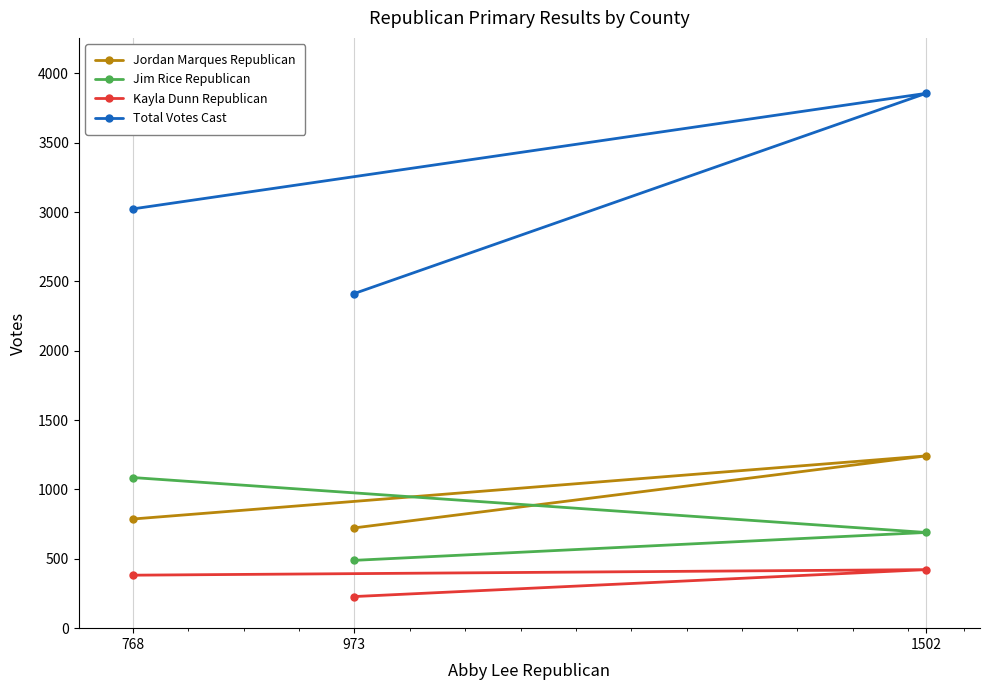

What are all the series names shown in the legend?

Jordan Marques Republican, Jim Rice Republican, Kayla Dunn Republican, Total Votes Cast